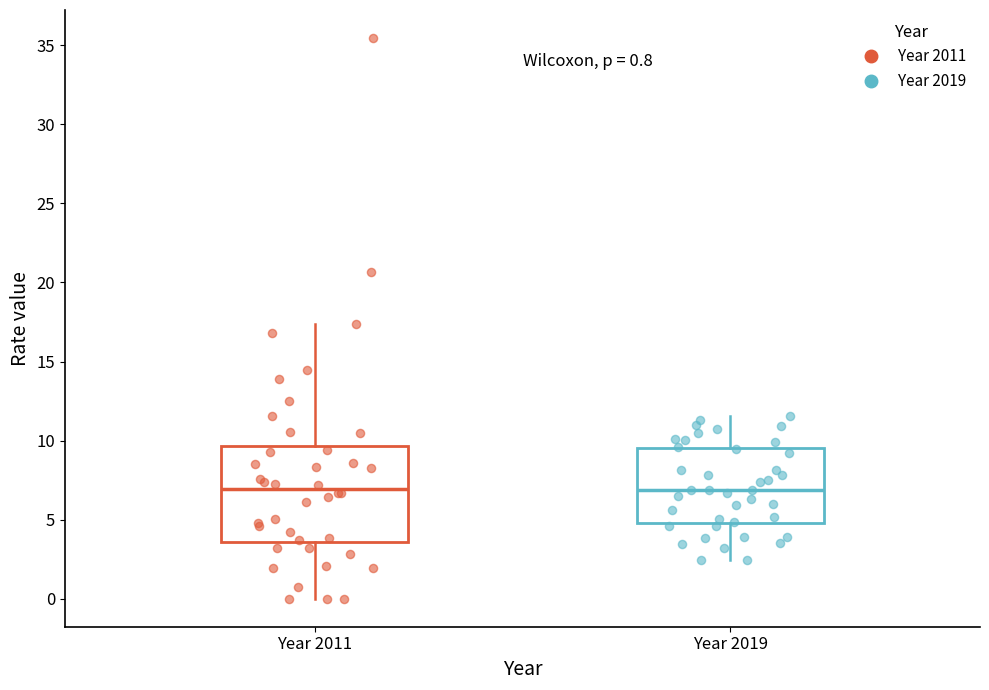

Comparing the boxes themselves (not the whiskers), which one is the tallest?

Year 2011